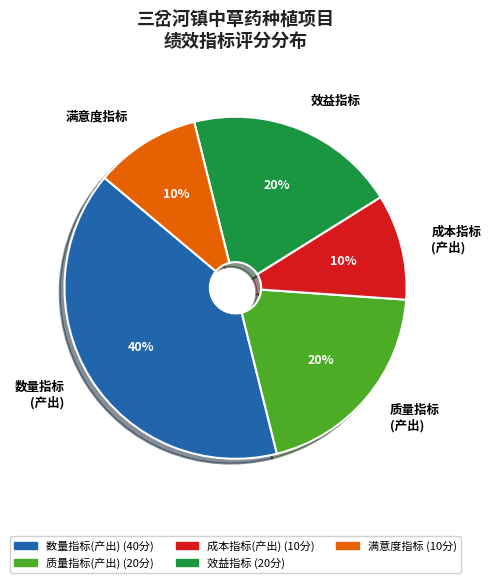

Which slice is the largest?

数量指标 (产出)